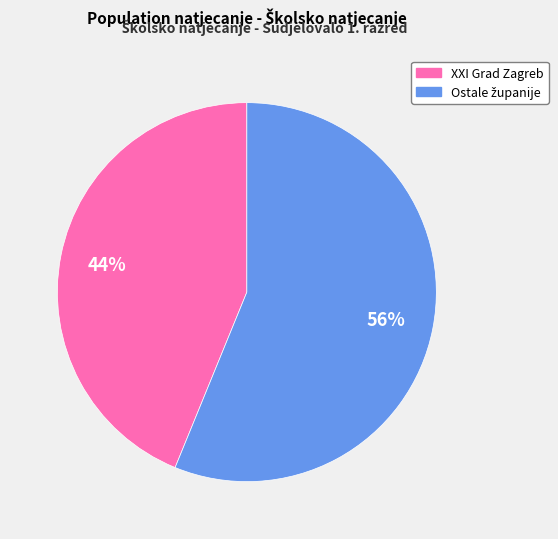

To the nearest percent, what is the average slice percentage?

50%